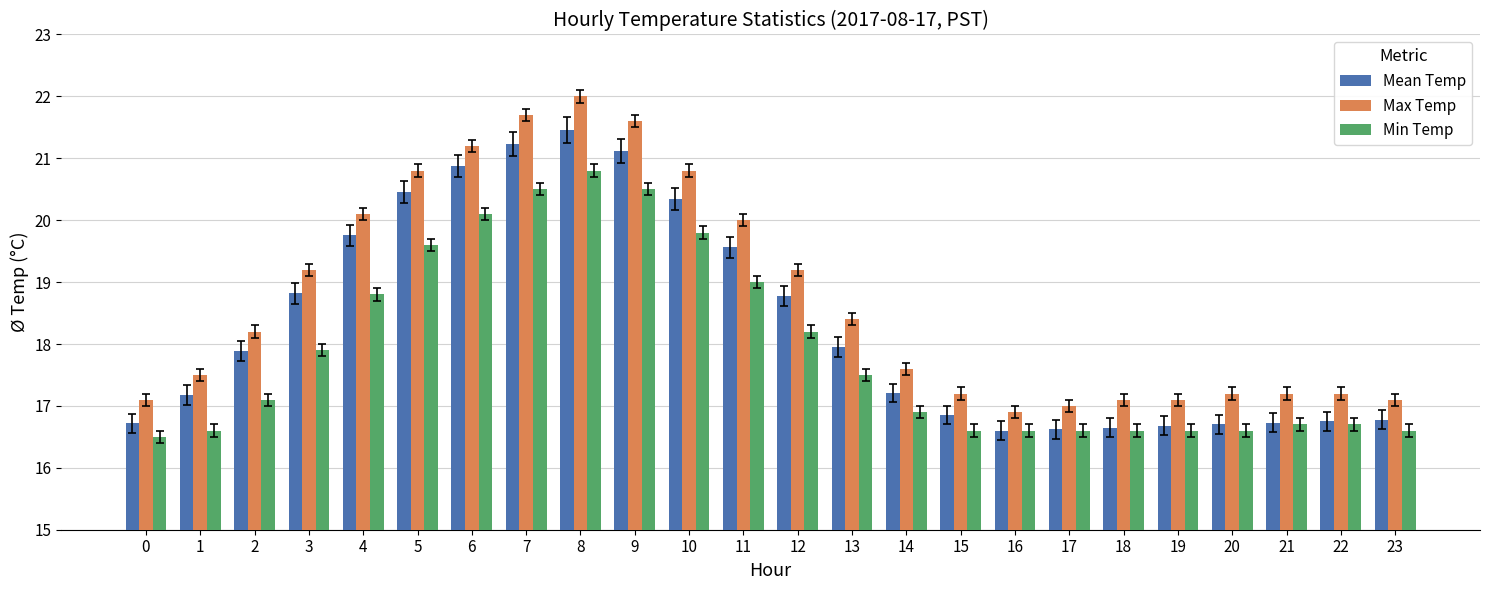

What is the difference between the highest and lowest values at 8?

1.2